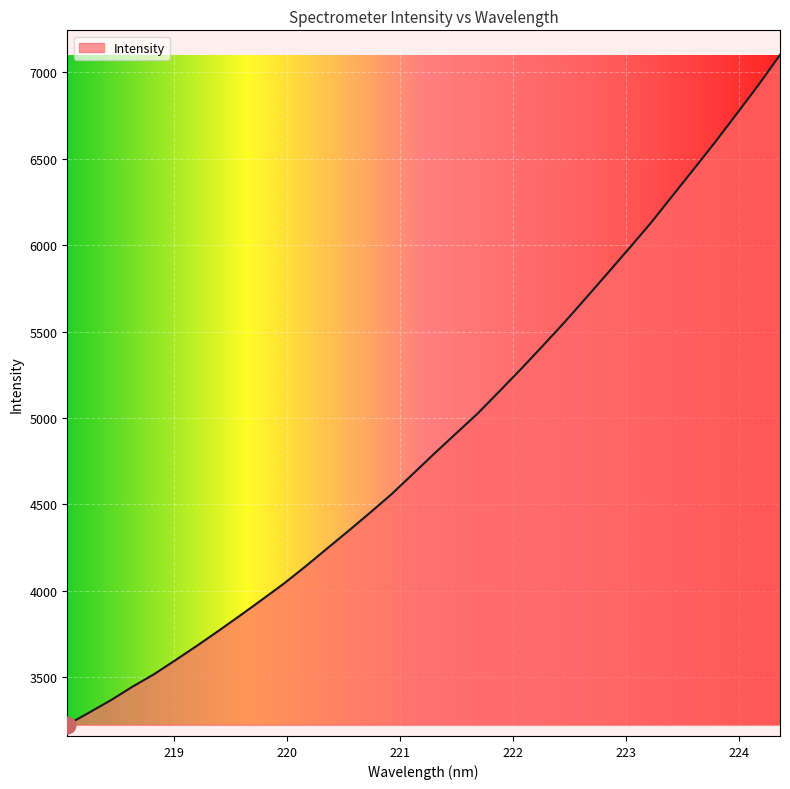

What is the greatest value displayed?

7100.9